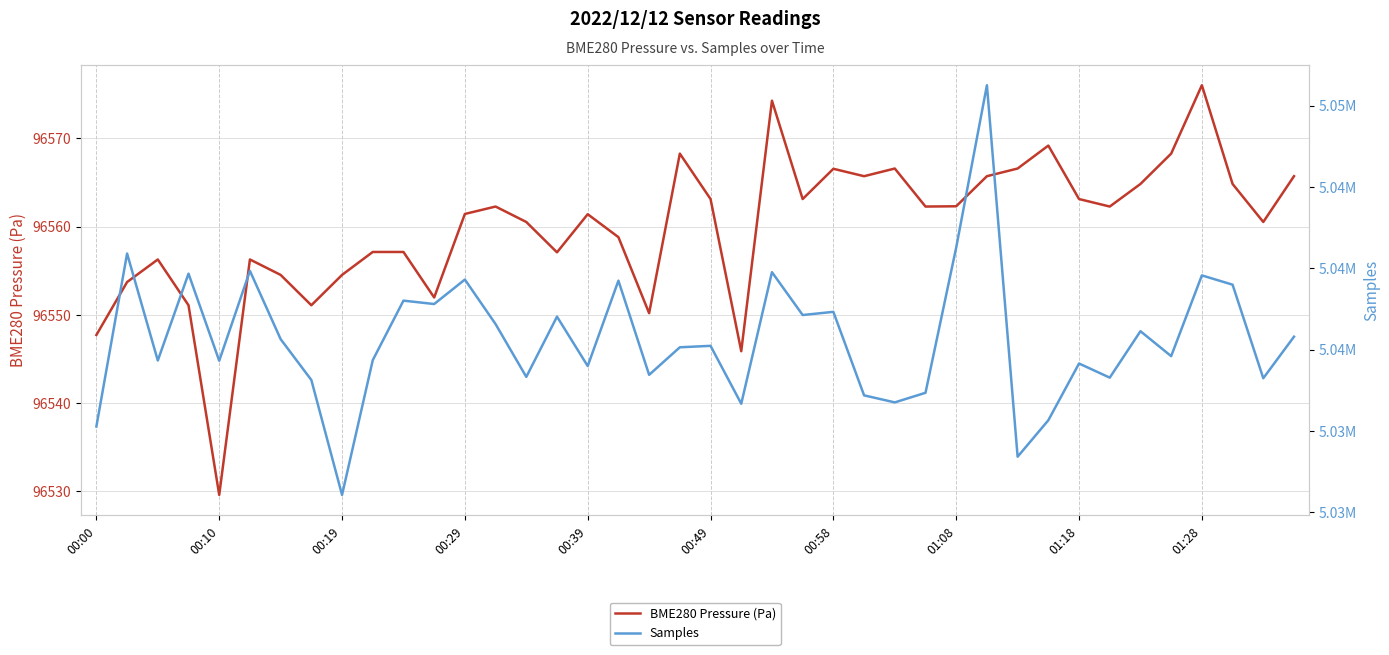

Is it true that Samples equals 2784132.1 at 31?

False